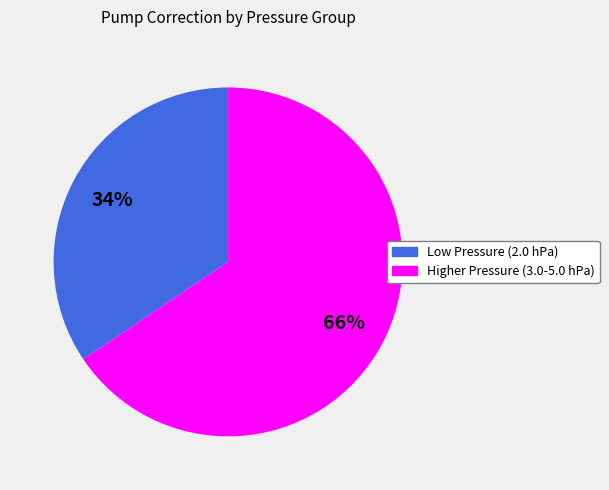

Does any single category account for the majority?

Yes